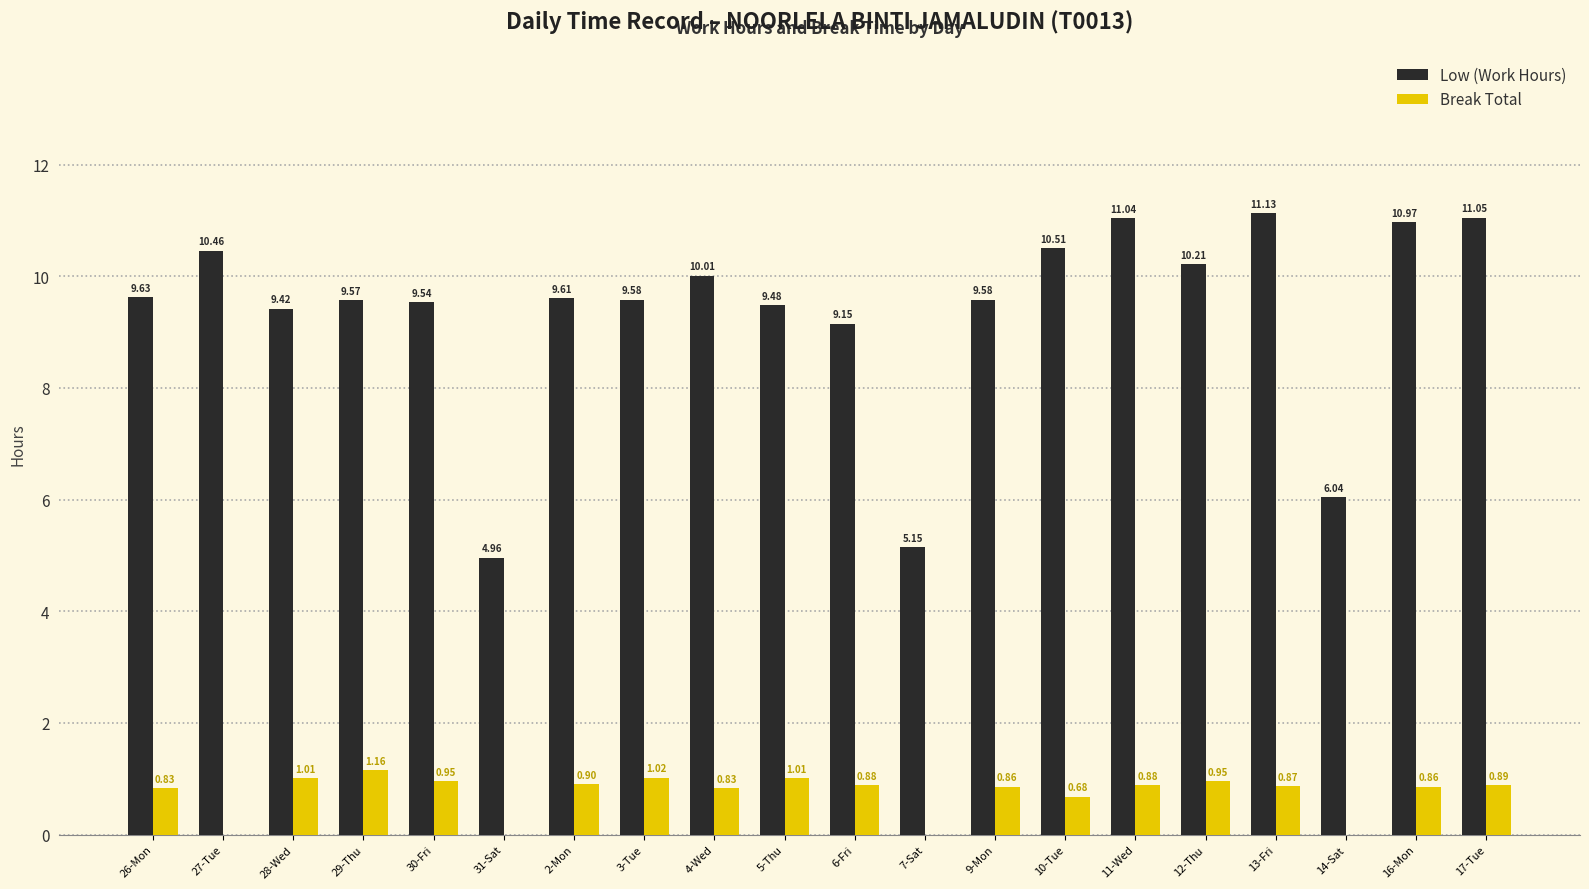

Which series has the largest total across all categories?

Low (Work Hours)